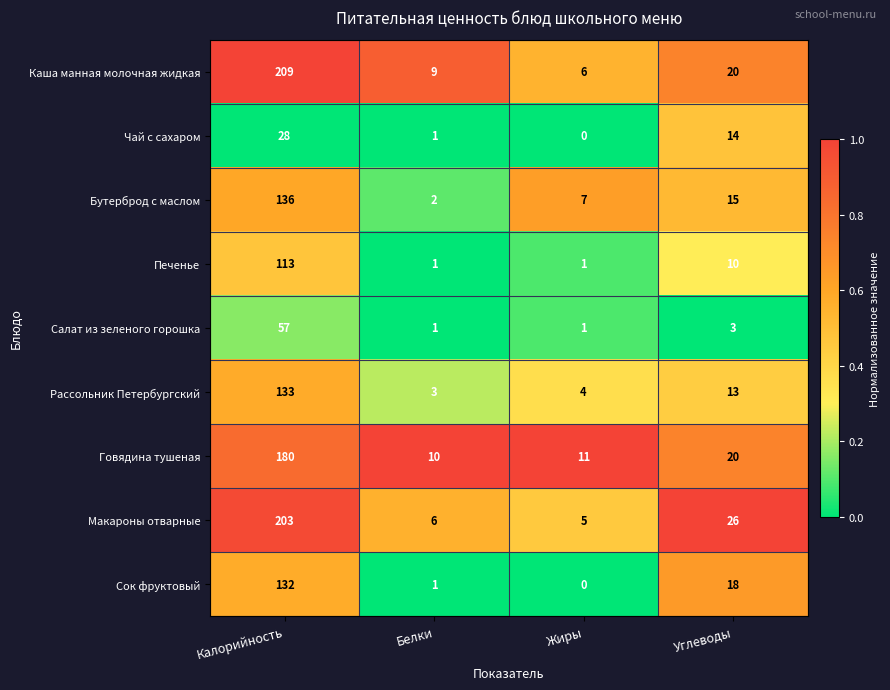

Count the number of categories in the chart.

4